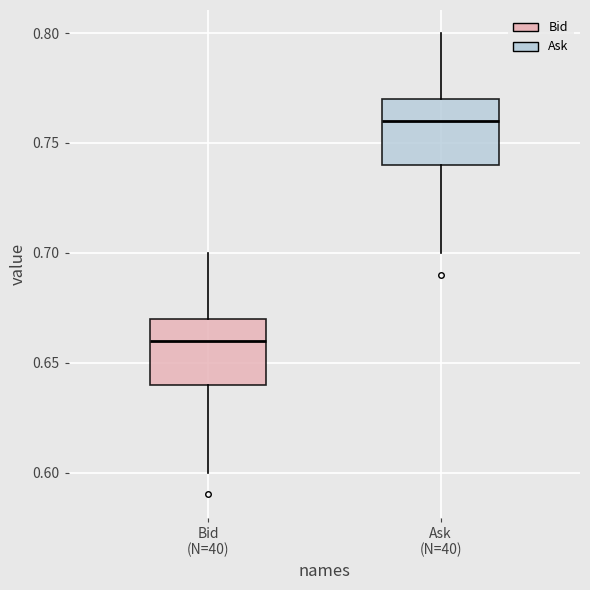

Reading left to right, transcribe this box plot: for each box, give where its median line is, the range the box spans, and where its two whiskers end, as read against the y-axis. The values are not printed on the chart, so give them approximately, as read against the axis.

Bid (N=40): median 0.66, box 0.64 to 0.67, whiskers 0.60 to 0.70
Ask (N=40): median 0.76, box 0.74 to 0.77, whiskers 0.70 to 0.80